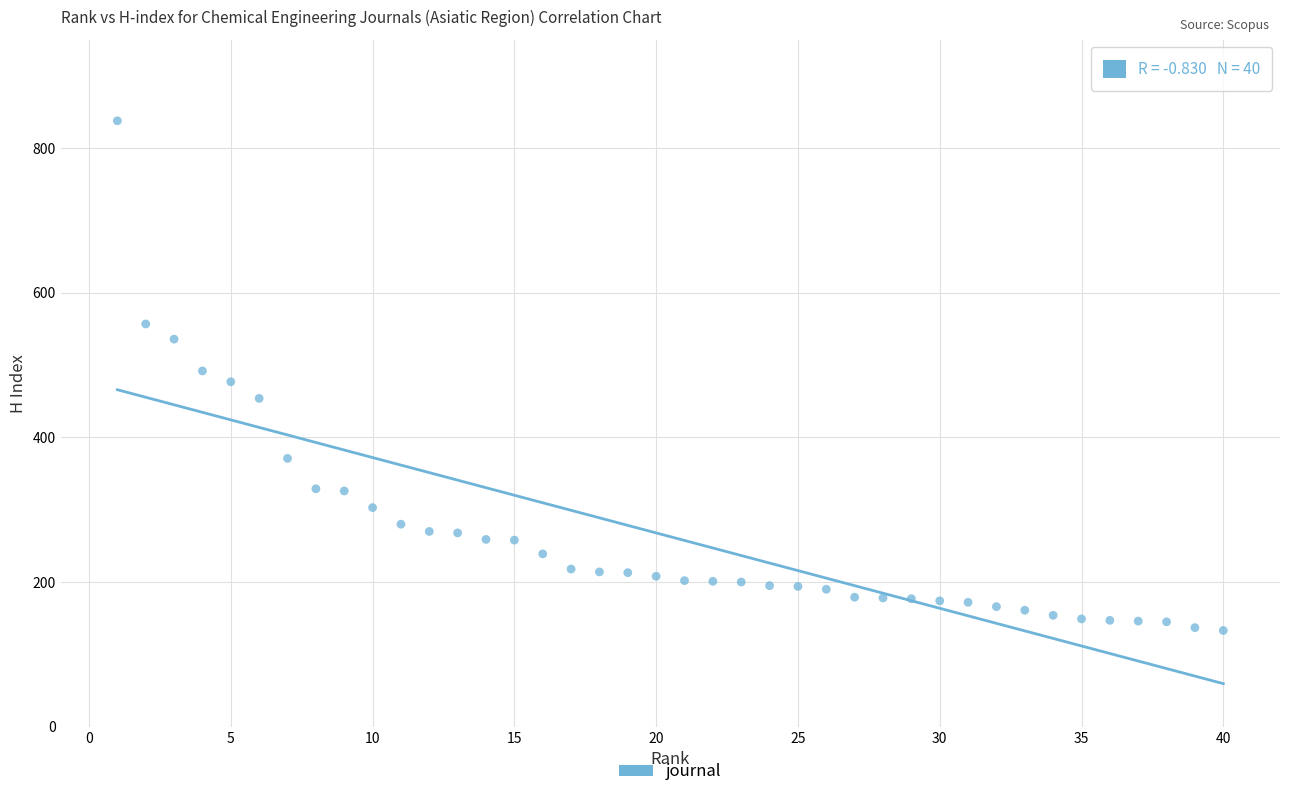

What is the range of X values (max minus min)?

39